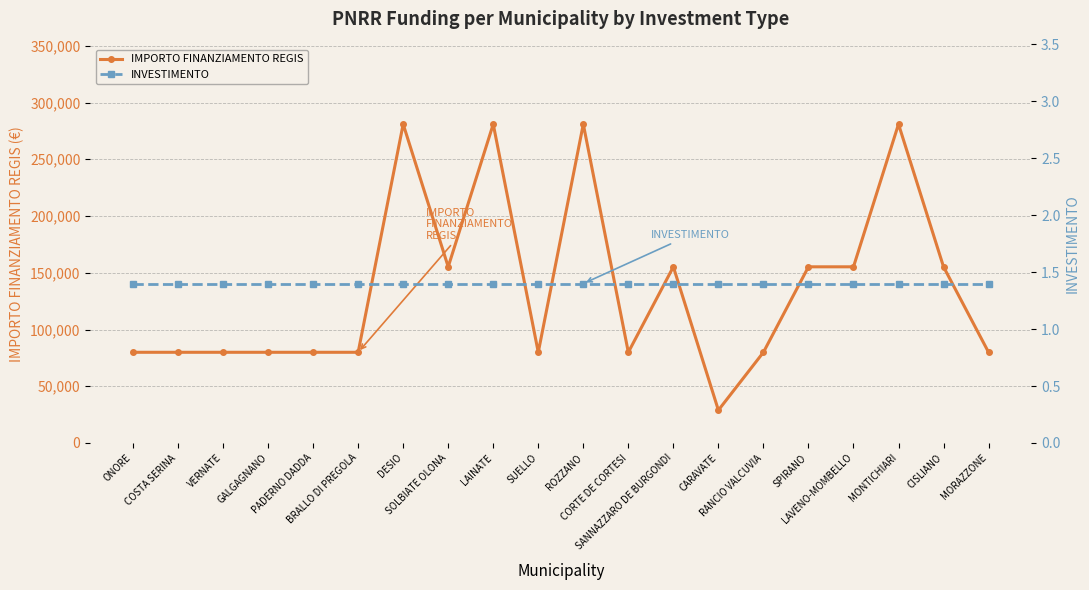

Which has a higher value, MORAZZONE or SANNAZZARO DE BURGONDI?

SANNAZZARO DE BURGONDI